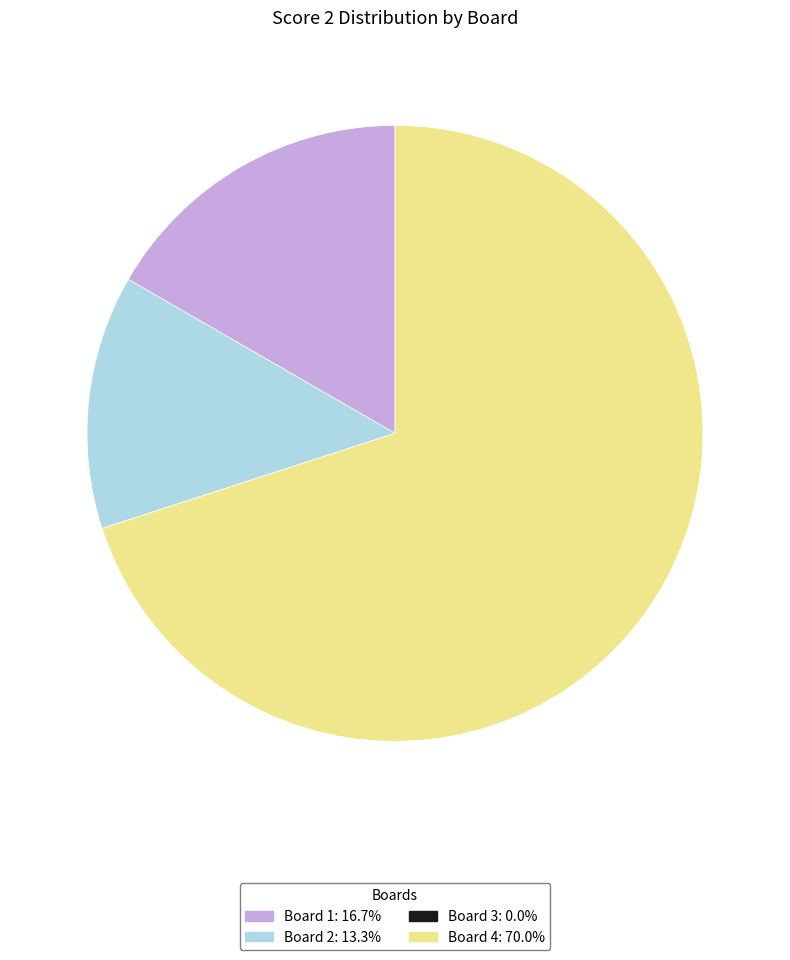

Which has a higher value, Board 2 or Board 4?

Board 4